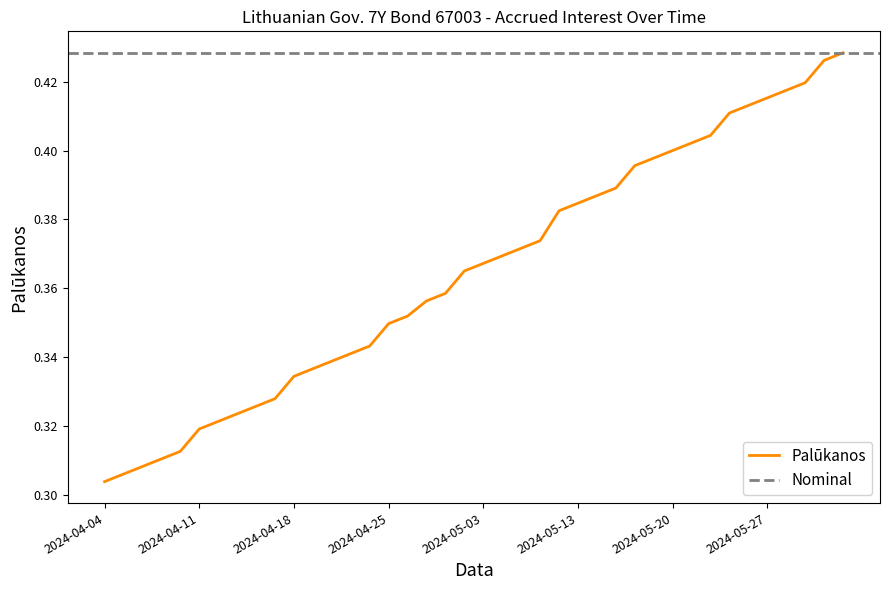

Where is the data nearest to the value 0?

2024-04-04